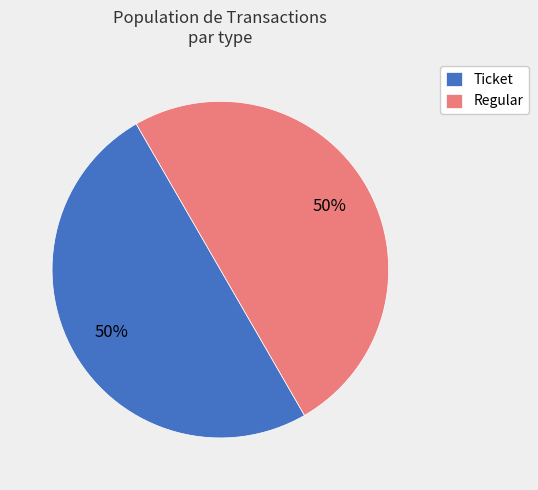

Count the number of slices in the pie.

2